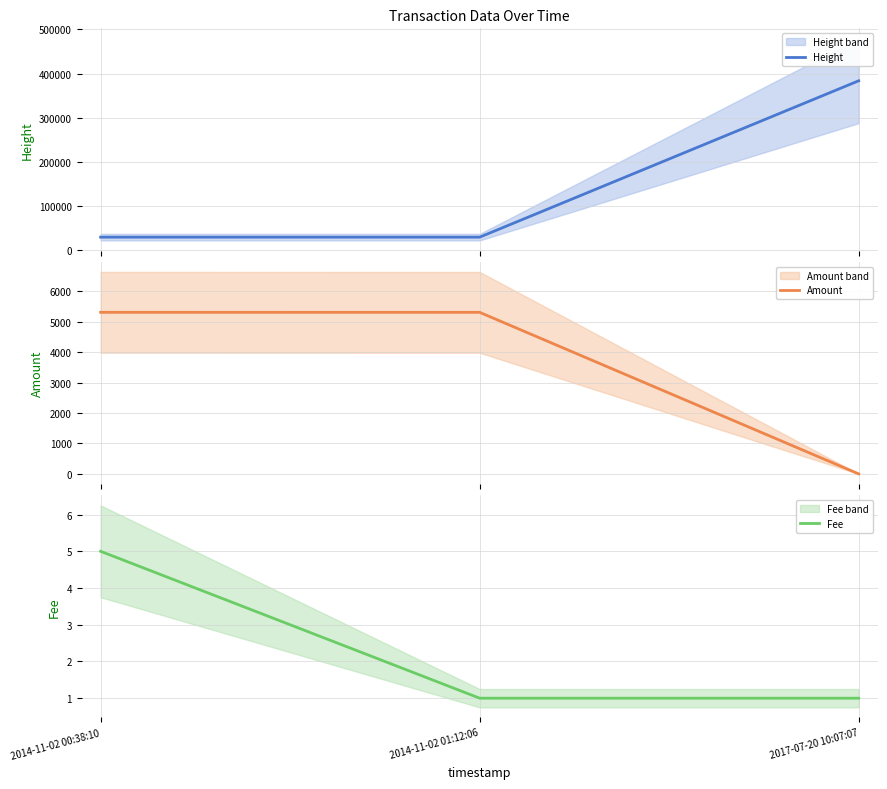

What is the sum of all Amount values?

10629